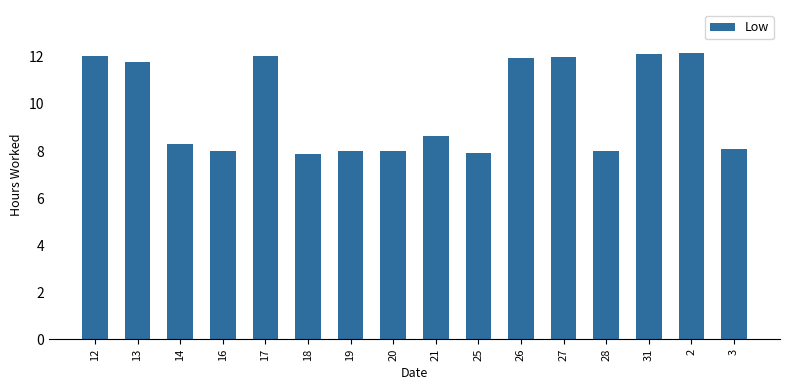

Is it true that the value at 12 is 12.1?

True